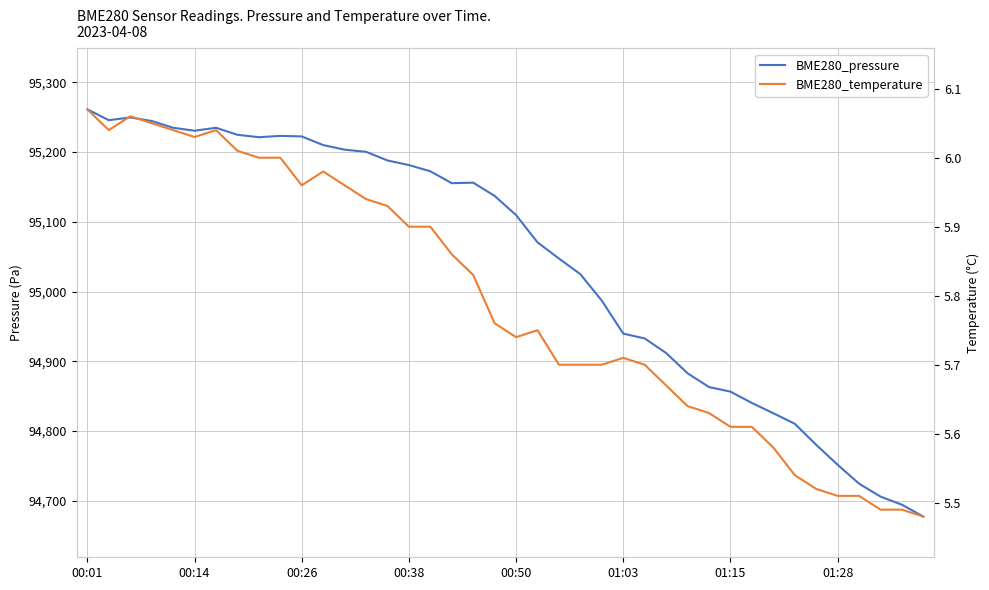

How many interior local valleys does the BME280_temperature series have?

4